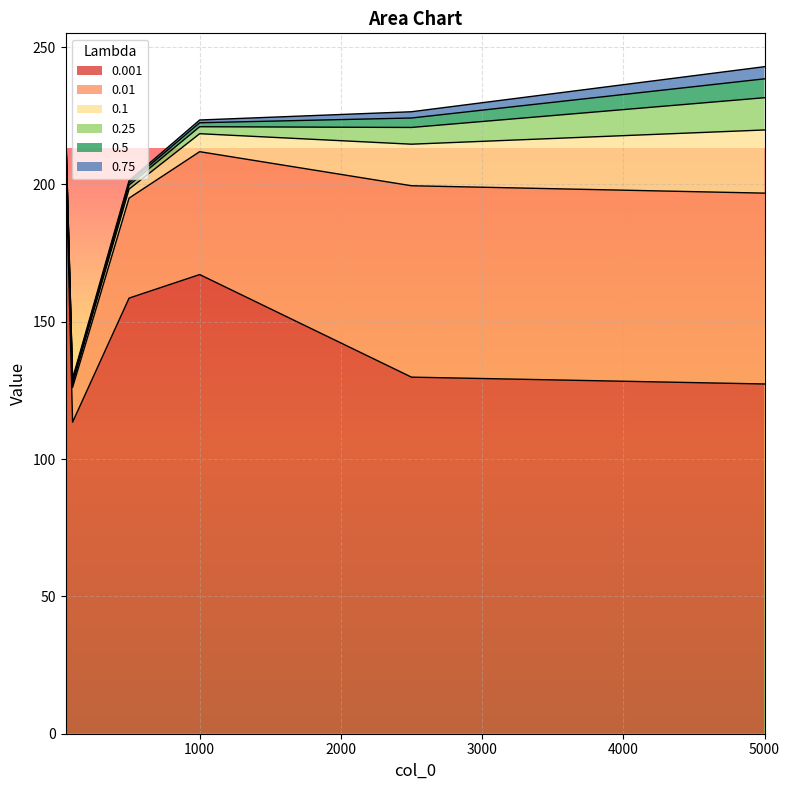

True or false: 0.01 and 0.75 cross at least once.

False